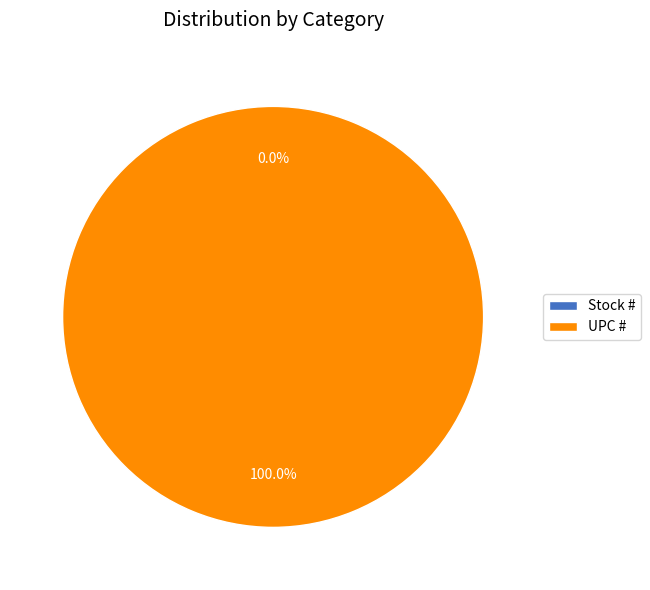

What is the majority slice?

UPC #